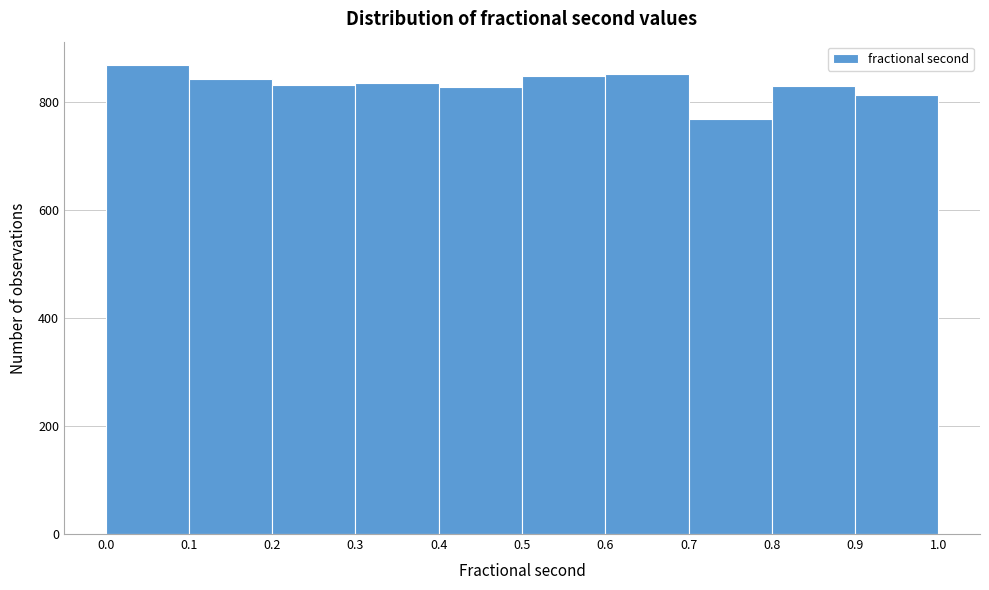

Reading left to right, list every bar in this chart as the range it spans on the x-axis followed by its height. The values are not printed on the chart, so give them approximately, as read against the axis.

0.0 to 0.1: 860
0.1 to 0.2: 840
0.2 to 0.3: 840
0.3 to 0.4: 840
0.4 to 0.5: 820
0.5 to 0.6: 840
0.6 to 0.7: 860
0.7 to 0.8: 760
0.8 to 0.9: 820
0.9 to 1.0: 820